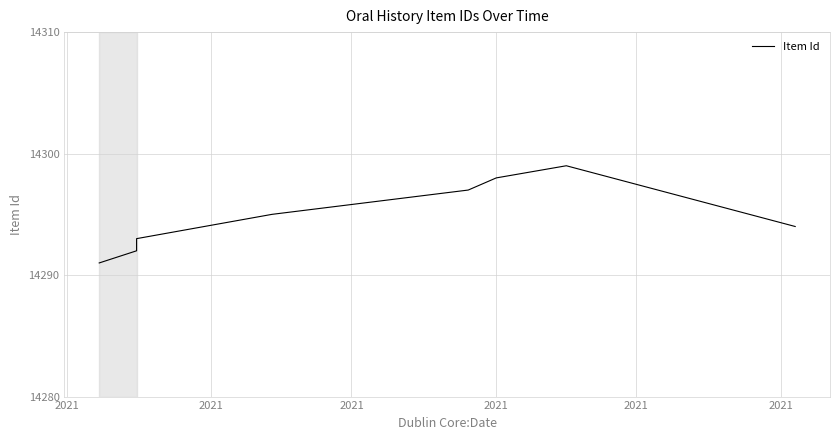

Which category has the lowest value across all series?

2021